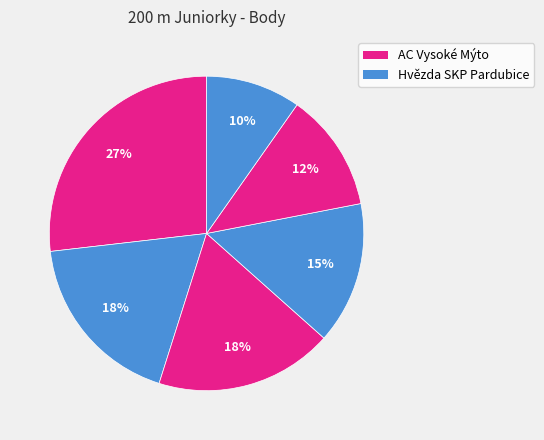

How many slices are in this pie chart?

6